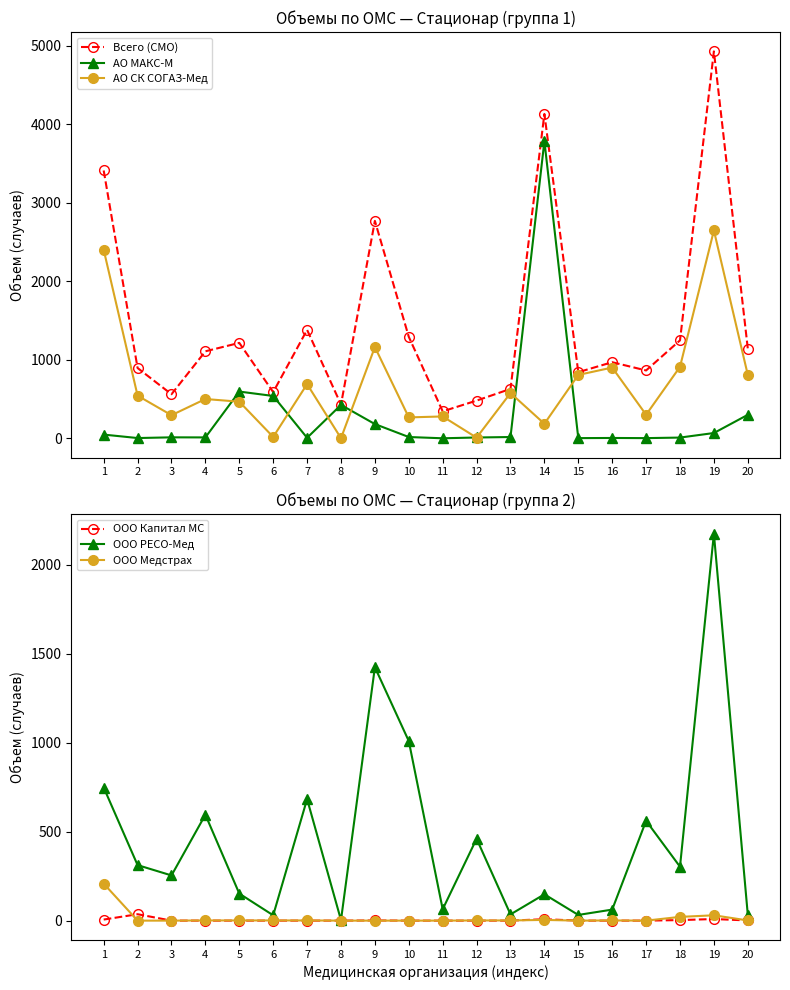

Reading left to right, what are all the values shown in this chart?

Всего (СМО): 1=3412	2=896	3=562	4=1109	5=1216	6=589	7=1382	8=431	9=2770	10=1293	11=344	12=481	13=630	14=4132	15=843	16=970	17=865	18=1248	19=4929	20=1144
АО МАКС-М: 1=48	2=4	3=13	4=12	5=596	6=540	7=7	8=426	9=182	10=17	11=1	12=11	13=17	14=3786	15=3	16=5	17=3	18=10	19=68	20=300
АО СК СОГАЗ-Мед: 1=2402	2=544	3=295	4=501	5=467	6=18	7=691	8=2	9=1163	10=267	11=279	12=9	13=577	14=186	15=808	16=902	17=301	18=911	19=2648	20=809
ООО Капитал МС: 1=6	2=36	3=0	4=0	5=0	6=0	7=0	8=0	9=1	10=0	11=0	12=0	13=0	14=8	15=0	16=0	17=0	18=3	19=9	20=1
ООО РЕСО-Мед: 1=748	2=312	3=254	4=595	5=152	6=30	7=683	8=3	9=1424	10=1009	11=64	12=460	13=35	14=148	15=32	16=62	17=561	18=303	19=2174	20=33
ООО Медстрах: 1=208	2=0	3=0	4=1	5=1	6=1	7=1	8=0	9=0	10=0	11=0	12=1	13=1	14=4	15=0	16=1	17=0	18=21	19=30	20=1